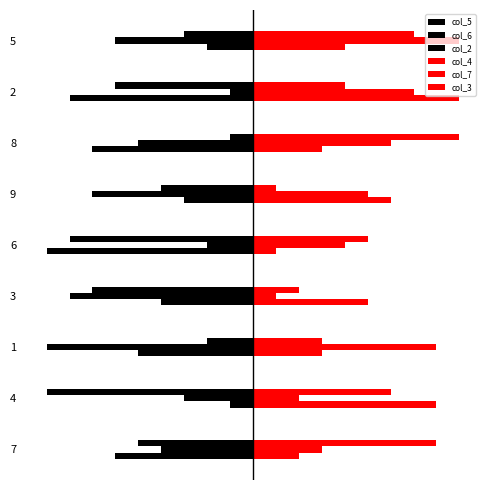

What are all the series names shown in the legend?

col_5, col_6, col_2, col_4, col_7, col_3